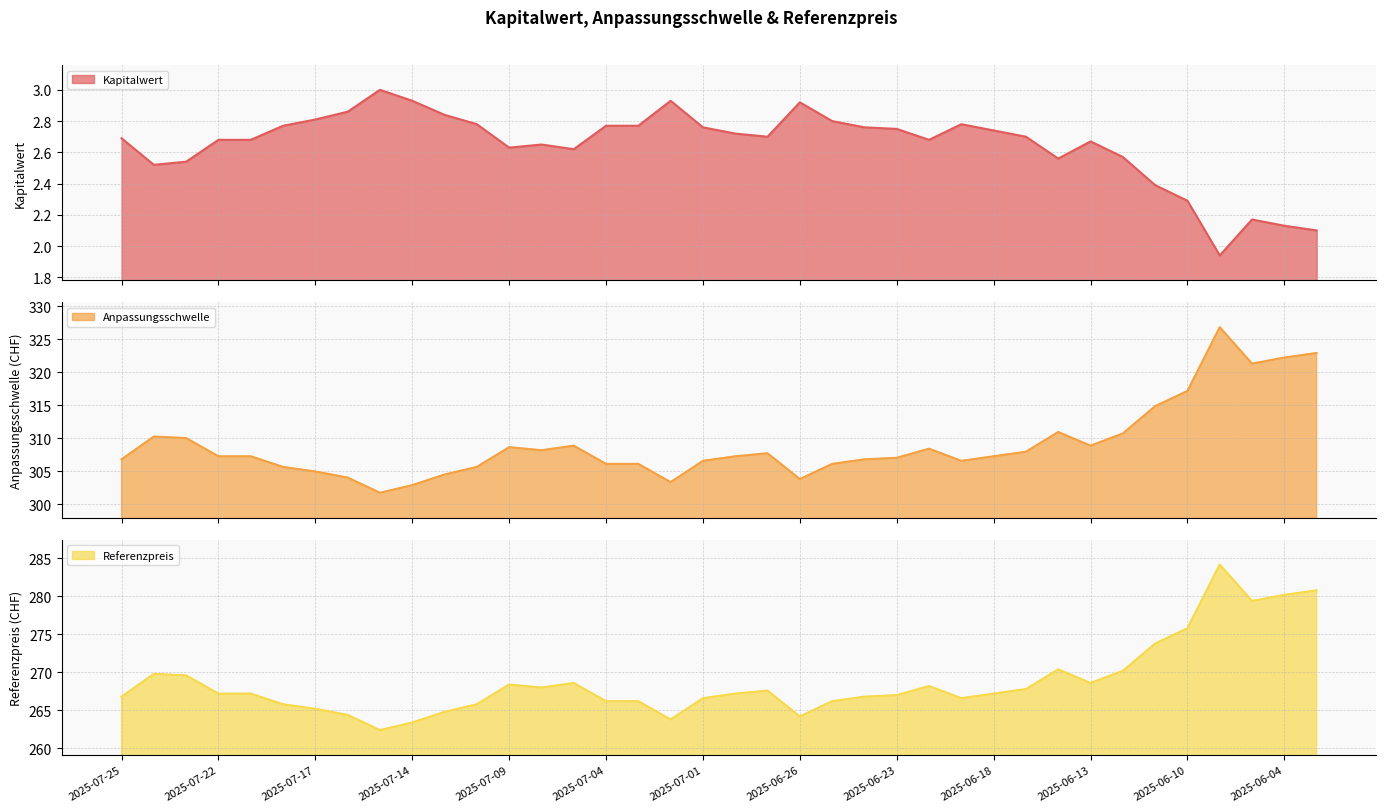

Which category has the highest value in the Anpassungsschwelle series?

2025-06-06